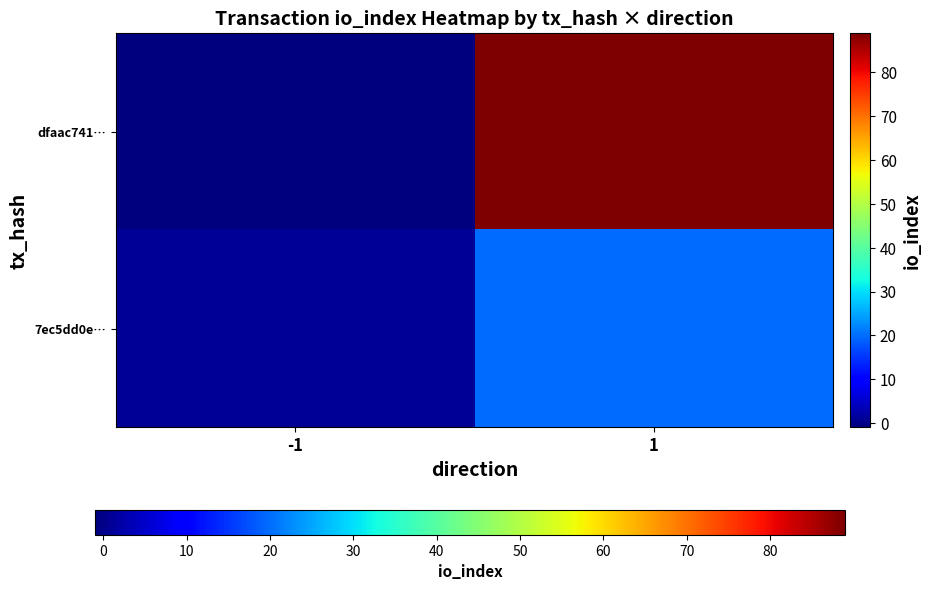

What is the total value across all series at 1?

109